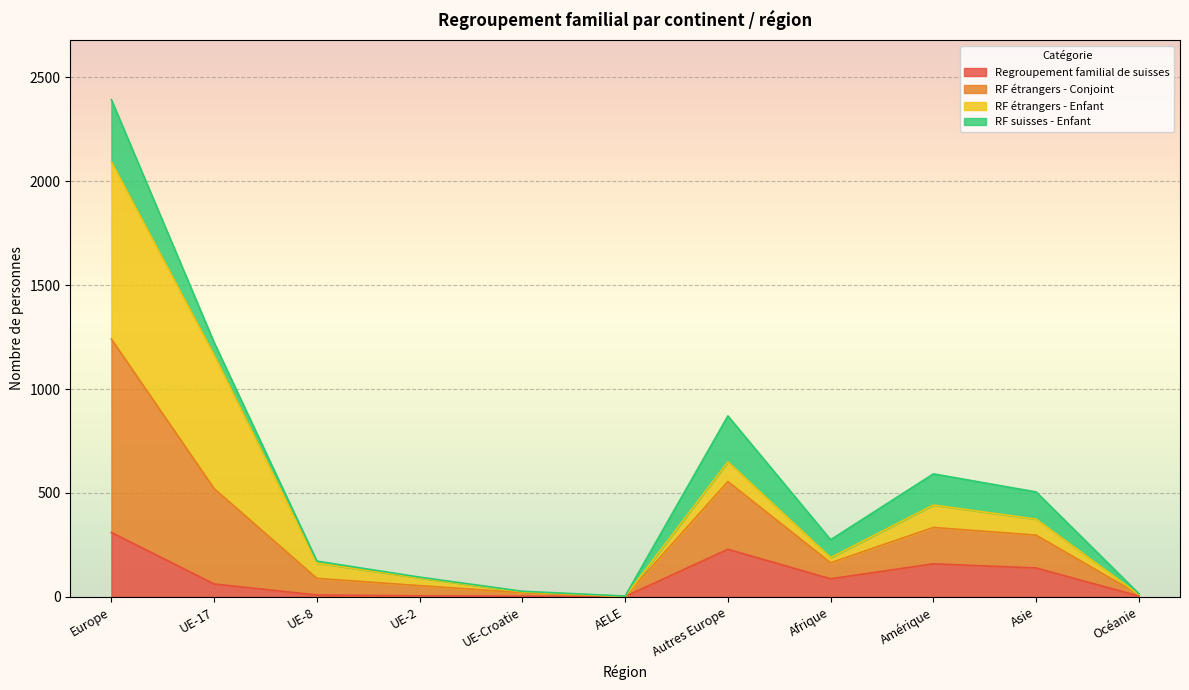

At which category is the sum across all series the highest?

Europe